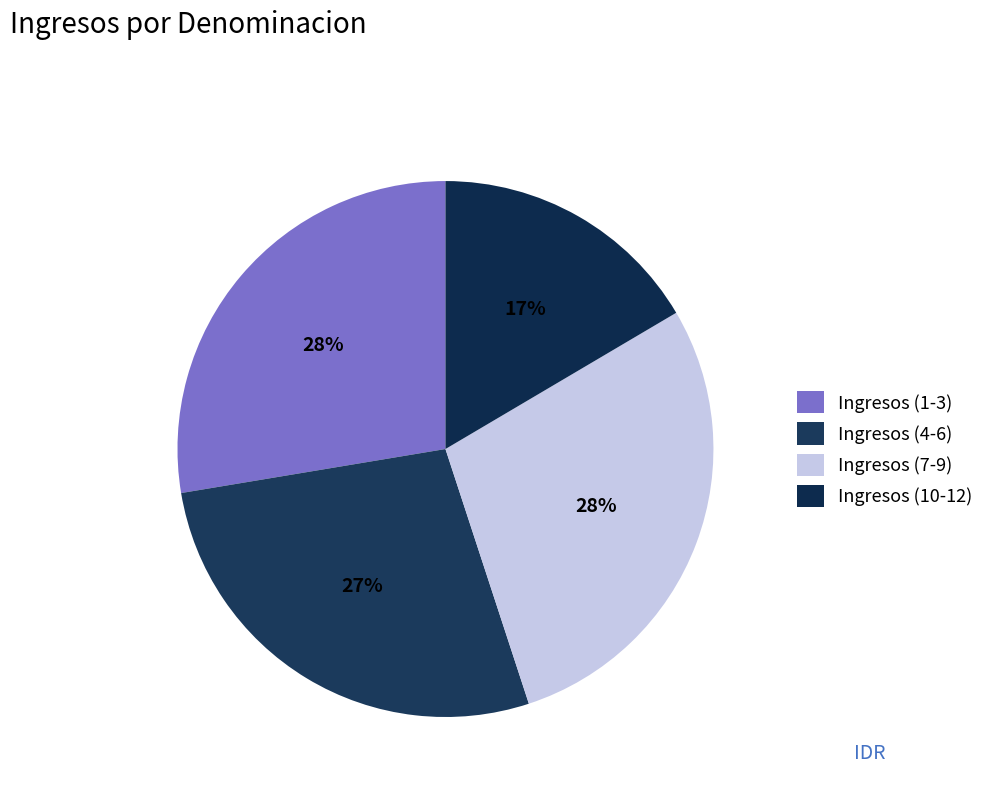

Count the number of slices in the pie.

4